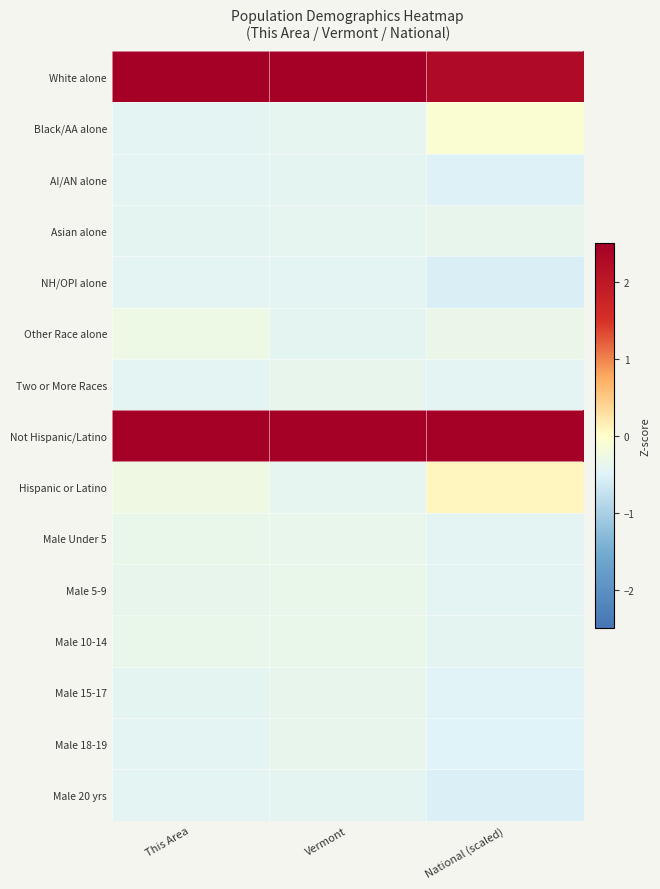

At which category is the sum across all series the highest?

This Area